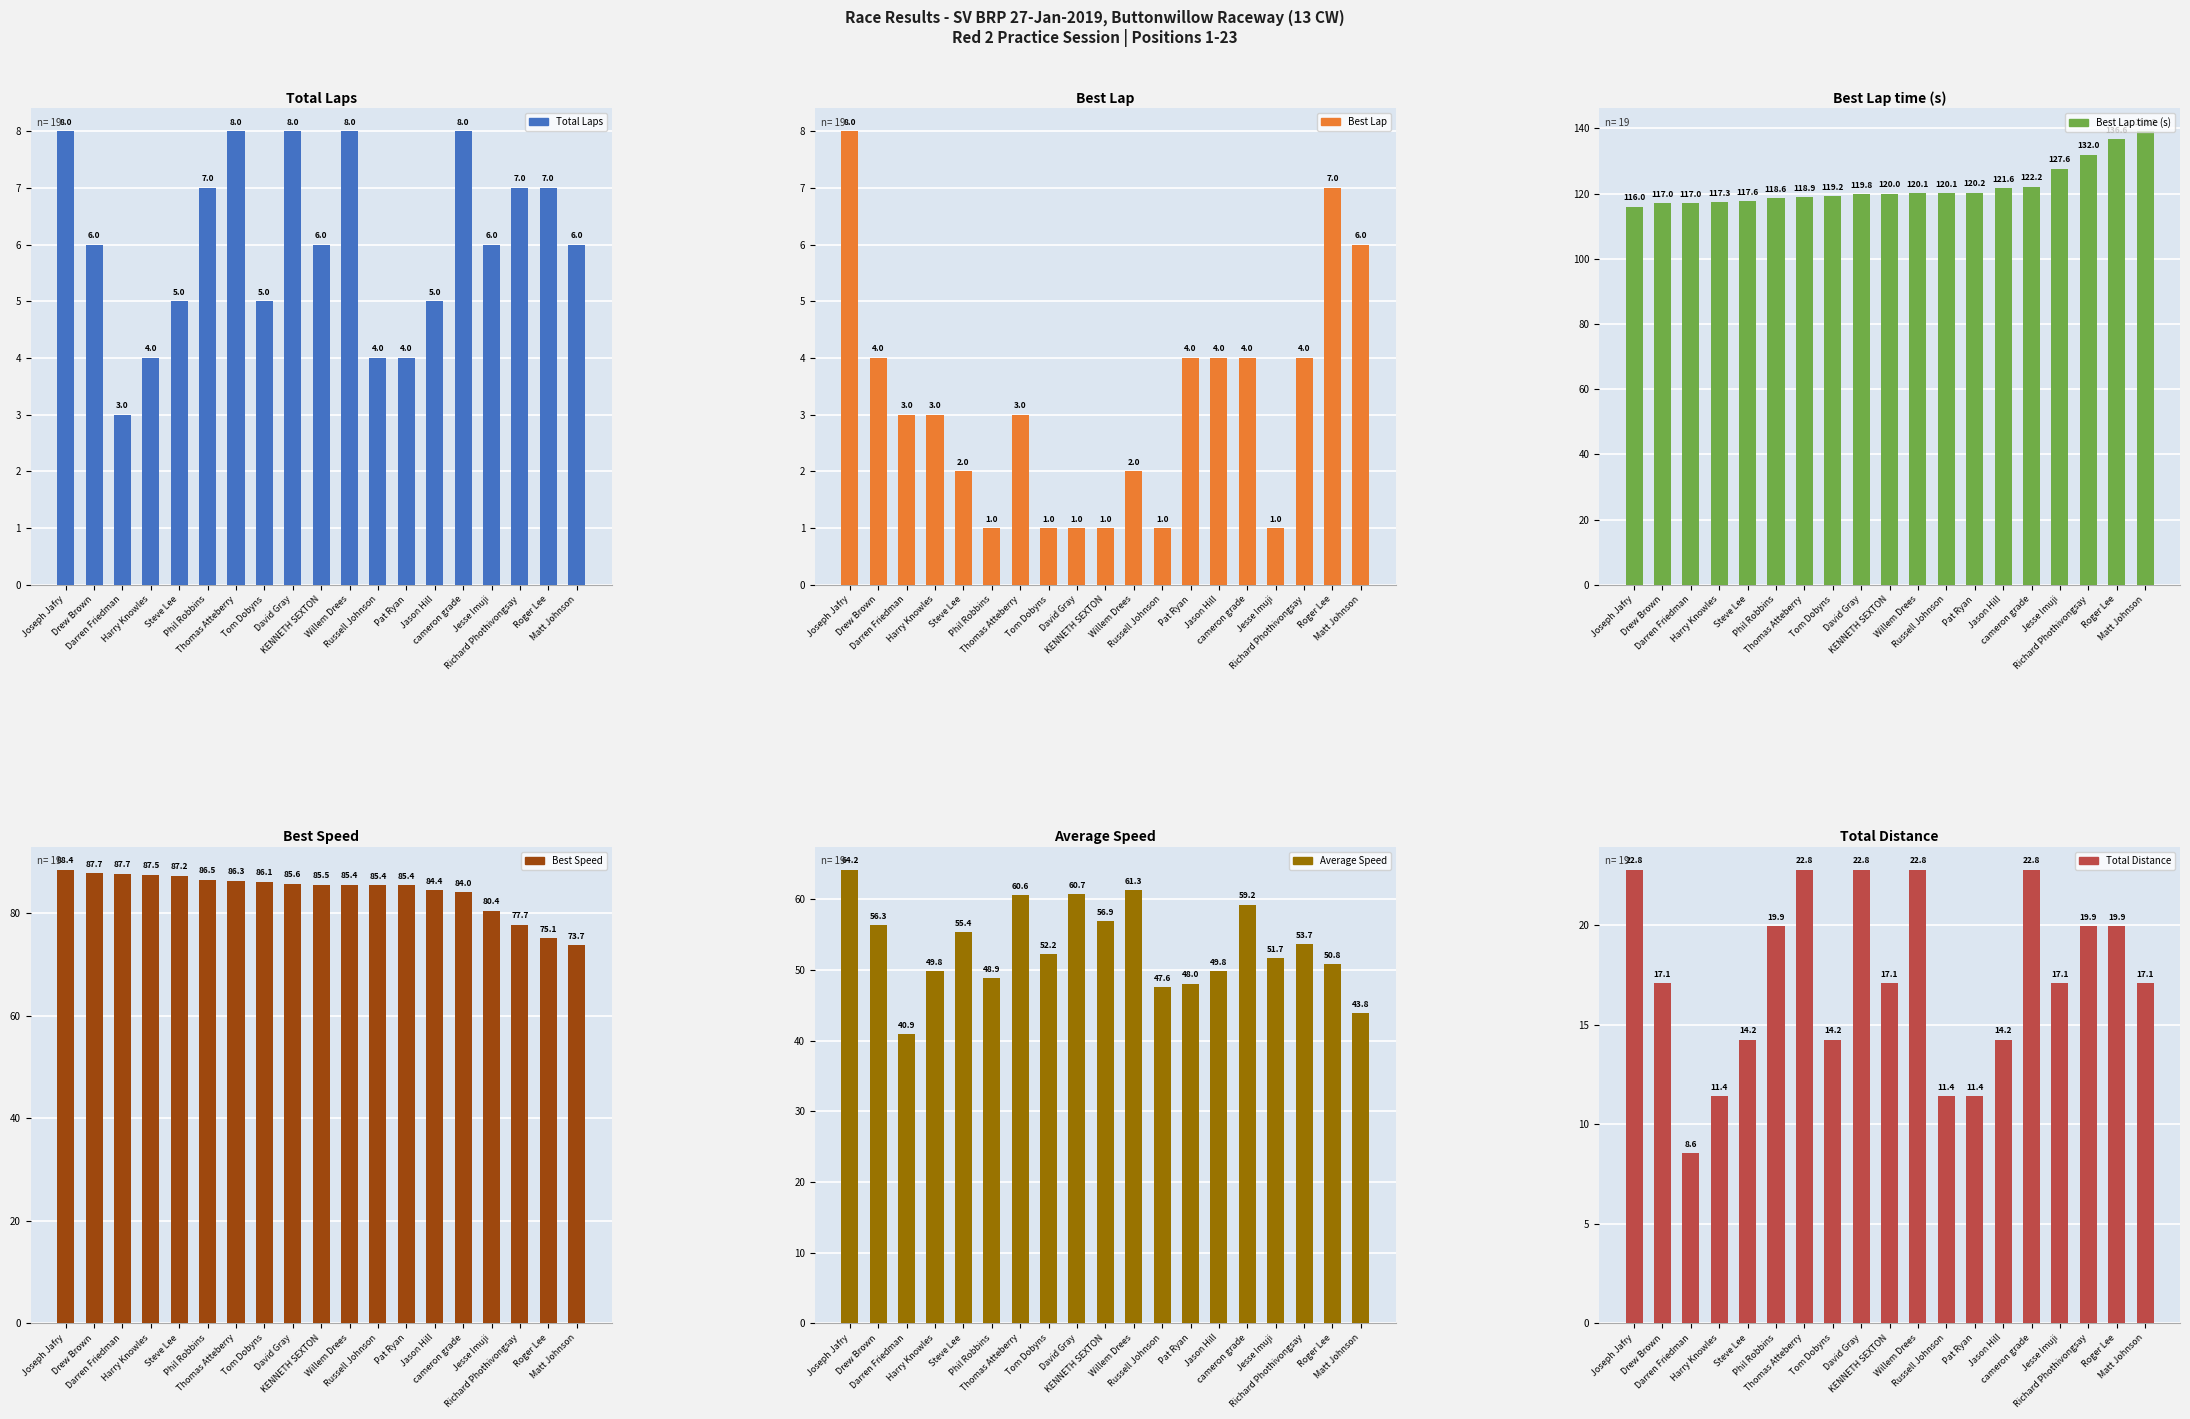

What are all the series names shown in the legend?

Total Laps, Best Lap, Best Lap time (s), Best Speed, Average Speed, Total Distance